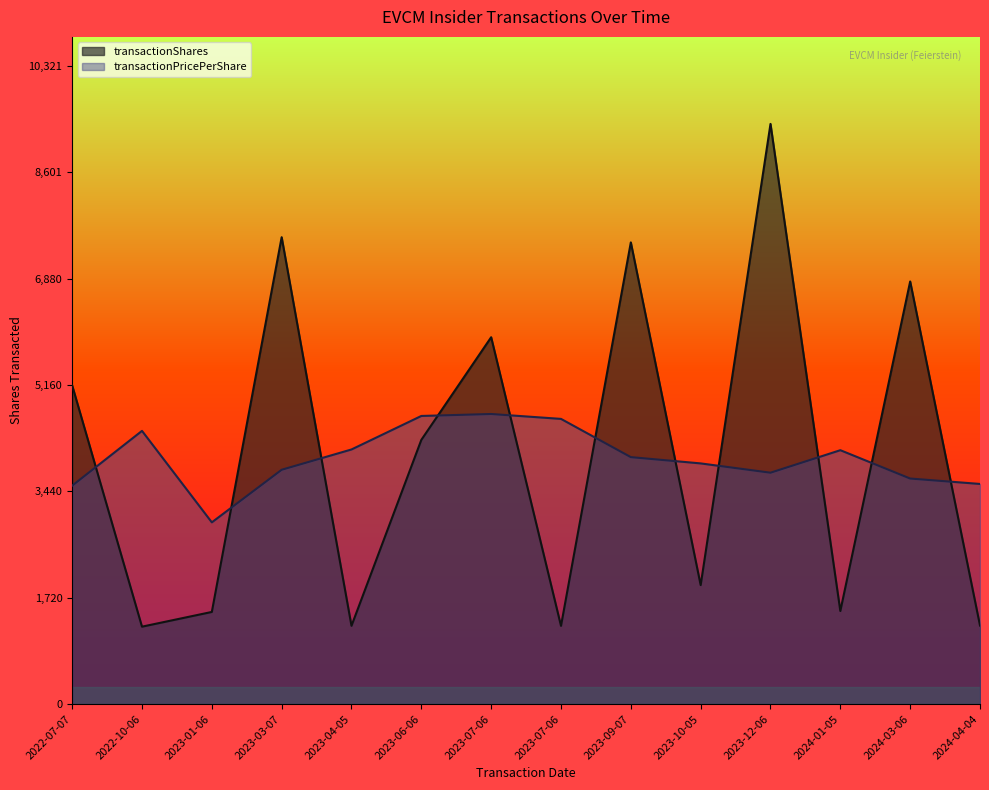

The value of transactionPricePerShare at 2023-01-06 is 7.4. True or false?

True